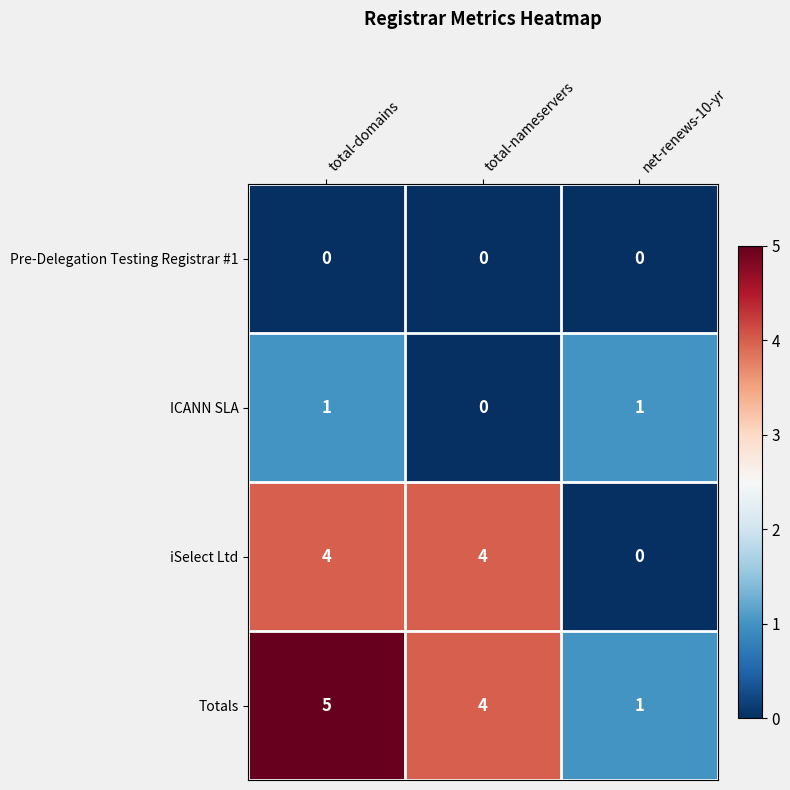

Which category has the highest value across all series?

total-domains